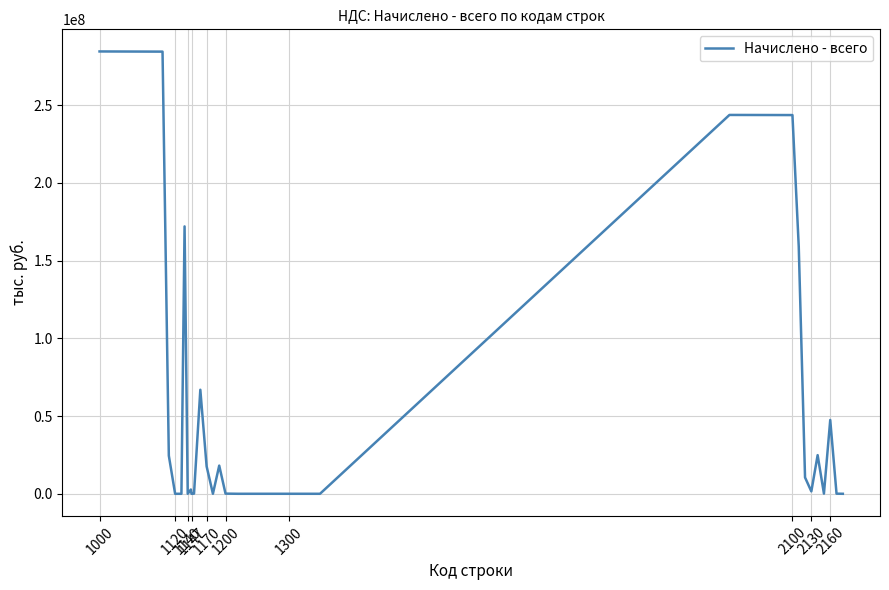

Does the chart have visible grid lines?

Yes